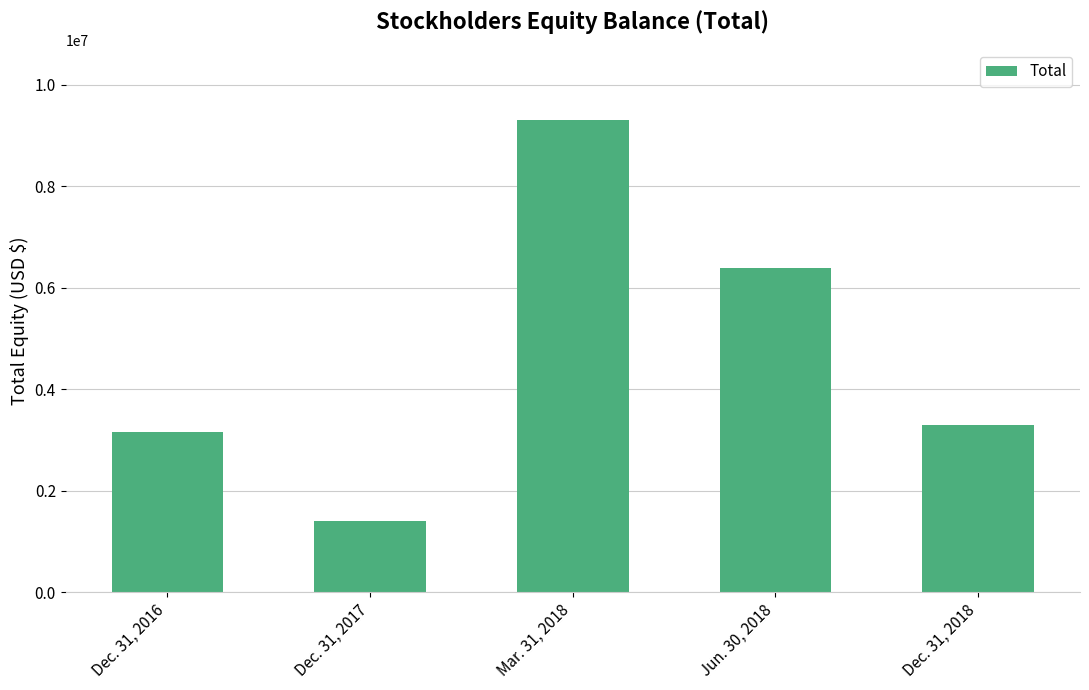

At which label does the data first exceed 3308741?

Mar. 31, 2018